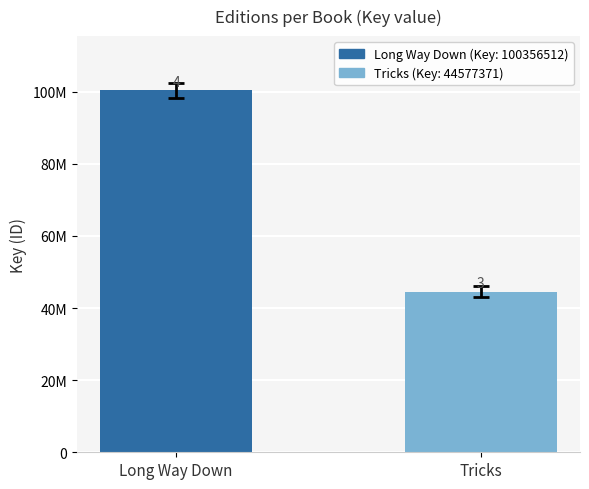

Does the chart contain any negative values?

No